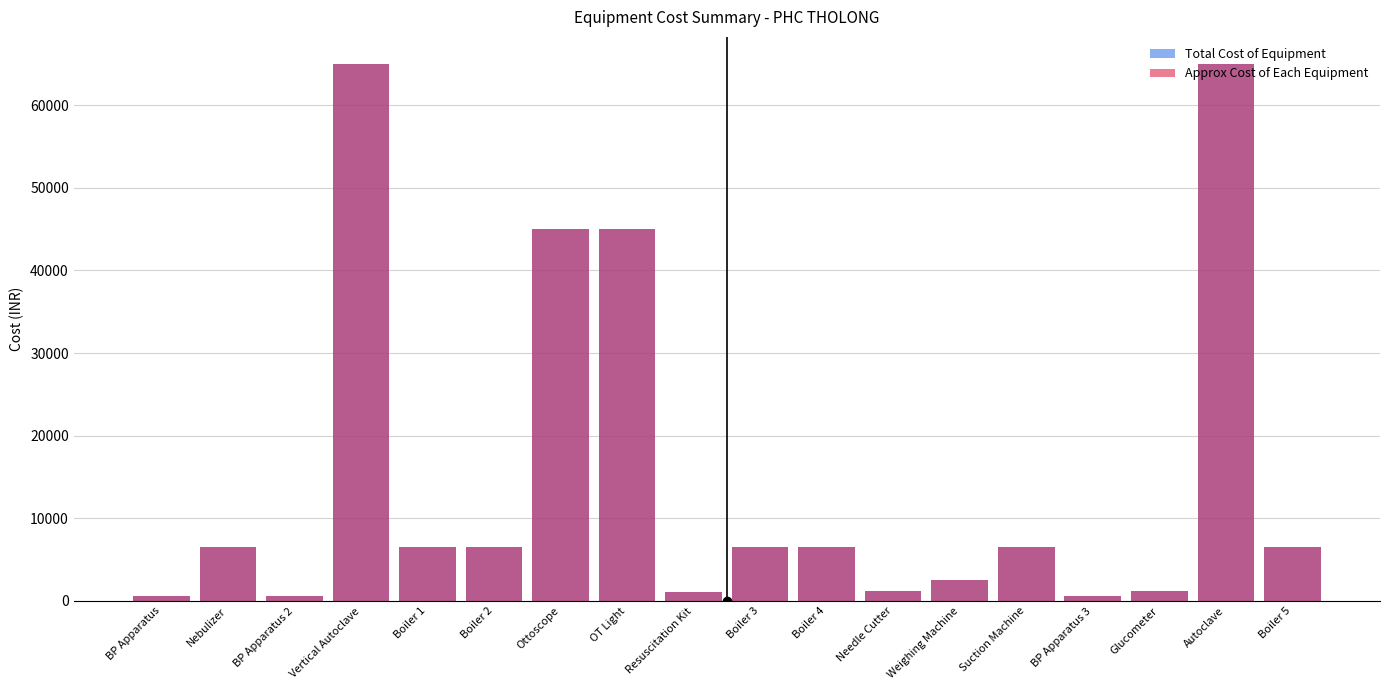

How many bars are there in each group?

2